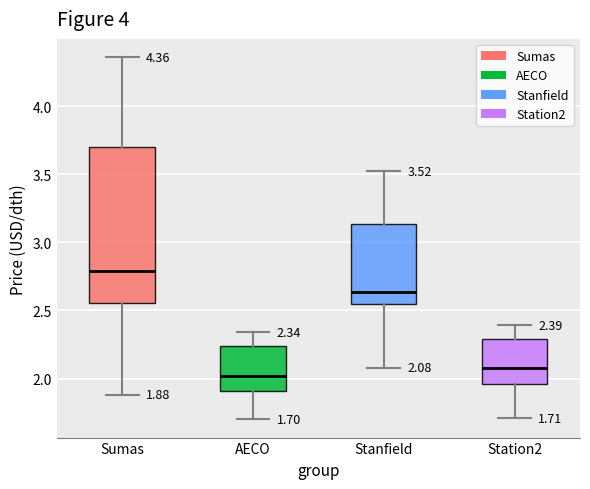

Which box's median line is the lowest?

AECO